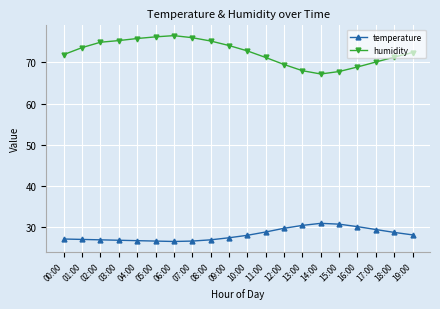

True or false: temperature and humidity cross at least once.

False